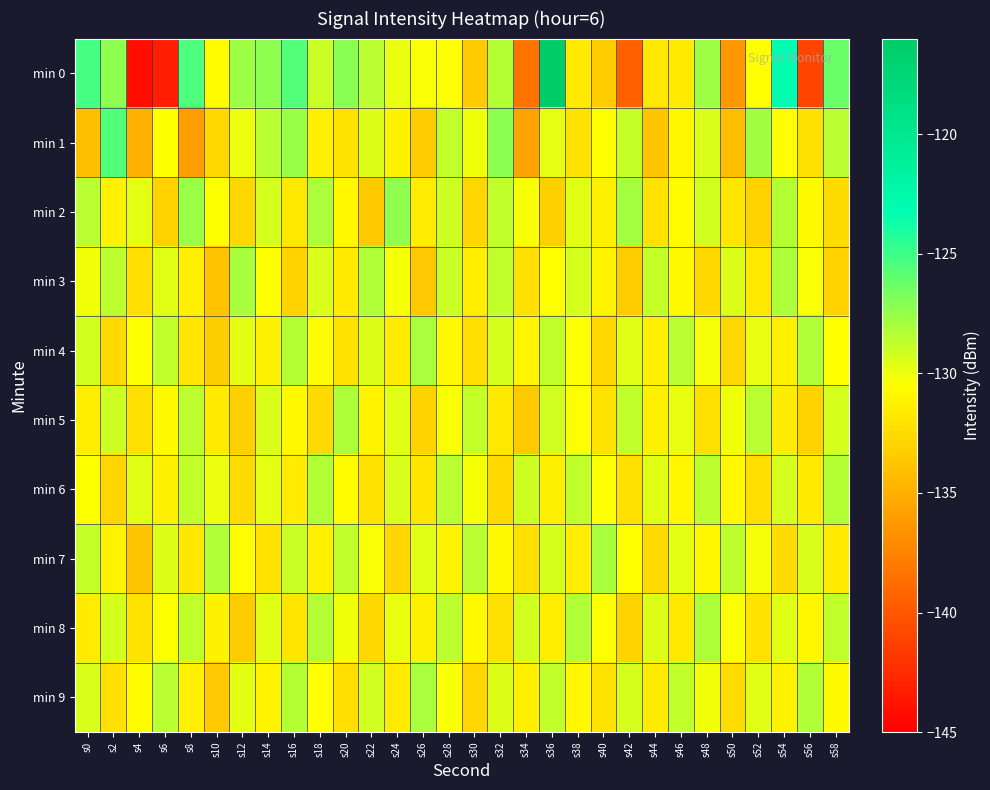

Reading left to right, extract all data points from this chart.

min 0: s0=-125.2	s2=-127.2	s4=-144.2	s6=-143.2	s8=-125.4	s10=-130.7	s12=-127.7	s14=-127.3	s16=-125.6	s18=-129.0	s20=-127.1	s22=-128.5	s24=-129.9	s26=-130.3	s28=-130.4	s30=-133.5	s32=-128.4	s34=-138.4	s36=-116.3	s38=-131.7	s40=-133.4	s42=-139.4	s44=-131.8	s46=-131.7	s48=-127.7	s50=-136.3	s52=-130.6	s54=-123.1	s56=-141.1	s58=-126.2
min 1: s0=-134.2	s2=-125.6	s4=-135.0	s6=-130.4	s8=-136.0	s10=-132.7	s12=-130.0	s14=-128.5	s16=-127.6	s18=-131.4	s20=-132.0	s22=-129.5	s24=-131.2	s26=-133.4	s28=-128.7	s30=-130.1	s32=-127.3	s34=-135.6	s36=-129.8	s38=-132.1	s40=-130.5	s42=-128.9	s44=-133.7	s46=-131.0	s48=-129.4	s50=-134.2	s52=-127.8	s54=-130.6	s56=-132.3	s58=-128.5
min 2: s0=-128.5	s2=-131.2	s4=-129.8	s6=-133.1	s8=-127.6	s10=-130.4	s12=-132.7	s14=-129.3	s16=-131.8	s18=-128.2	s20=-130.9	s22=-133.5	s24=-127.4	s26=-131.6	s28=-129.1	s30=-132.8	s32=-128.7	s34=-130.3	s36=-133.2	s38=-129.6	s40=-131.4	s42=-128.0	s44=-132.1	s46=-130.7	s48=-129.2	s50=-131.9	s52=-133.0	s54=-128.4	s56=-130.8	s58=-132.5
min 3: s0=-130.1	s2=-128.6	s4=-132.4	s6=-129.7	s8=-131.3	s10=-133.8	s12=-128.1	s14=-130.5	s16=-132.9	s18=-129.4	s20=-131.7	s22=-128.3	s24=-130.2	s26=-133.6	s28=-129.0	s30=-131.5	s32=-128.8	s34=-132.2	s36=-130.6	s38=-129.3	s40=-131.1	s42=-133.4	s44=-128.9	s46=-130.8	s48=-132.7	s50=-129.5	s52=-131.8	s54=-128.2	s56=-130.3	s58=-133.1
min 4: s0=-129.2	s2=-132.6	s4=-130.4	s6=-128.7	s8=-131.9	s10=-133.3	s12=-129.8	s14=-131.2	s16=-128.4	s18=-130.7	s20=-132.1	s22=-129.5	s24=-131.6	s26=-128.1	s28=-130.9	s30=-132.4	s32=-129.3	s34=-131.0	s36=-128.8	s38=-130.5	s40=-132.8	s42=-129.6	s44=-131.3	s46=-128.5	s48=-130.2	s50=-132.7	s52=-129.9	s54=-131.4	s56=-128.3	s58=-130.6
min 5: s0=-131.5	s2=-129.1	s4=-132.3	s6=-130.8	s8=-128.6	s10=-131.7	s12=-133.2	s14=-129.4	s16=-130.9	s18=-132.6	s20=-128.2	s22=-131.1	s24=-129.7	s26=-132.9	s28=-130.3	s30=-128.9	s32=-131.8	s34=-133.5	s36=-129.2	s38=-130.6	s40=-132.0	s42=-128.8	s44=-131.4	s46=-129.9	s48=-132.2	s50=-130.1	s52=-128.5	s54=-131.6	s56=-133.0	s58=-129.3
min 6: s0=-130.4	s2=-132.8	s4=-129.6	s6=-131.3	s8=-128.7	s10=-130.0	s12=-132.5	s14=-129.8	s16=-131.6	s18=-128.3	s20=-130.7	s22=-132.1	s24=-129.4	s26=-131.9	s28=-128.5	s30=-130.2	s32=-132.6	s34=-129.1	s36=-131.4	s38=-128.8	s40=-130.5	s42=-132.3	s44=-129.7	s46=-131.0	s48=-128.6	s50=-130.9	s52=-132.4	s54=-129.3	s56=-131.7	s58=-128.4
min 7: s0=-128.9	s2=-131.2	s4=-133.7	s6=-129.5	s8=-131.8	s10=-128.3	s12=-130.6	s14=-132.1	s16=-129.0	s18=-131.4	s20=-128.7	s22=-130.3	s24=-132.8	s26=-129.6	s28=-131.1	s30=-128.5	s32=-130.8	s34=-132.2	s36=-129.3	s38=-131.5	s40=-128.1	s42=-130.4	s44=-132.6	s46=-129.8	s48=-131.0	s50=-128.6	s52=-130.2	s54=-132.5	s56=-129.4	s58=-131.7
min 8: s0=-131.6	s2=-129.3	s4=-132.0	s6=-130.5	s8=-128.8	s10=-131.2	s12=-133.4	s14=-129.7	s16=-131.9	s18=-128.4	s20=-130.1	s22=-132.7	s24=-129.9	s26=-131.3	s28=-128.6	s30=-130.8	s32=-132.3	s34=-129.2	s36=-131.5	s38=-128.3	s40=-130.6	s42=-132.9	s44=-129.5	s46=-131.8	s48=-128.2	s50=-130.4	s52=-132.1	s54=-129.6	s56=-131.0	s58=-128.7
min 9: s0=-129.4	s2=-132.2	s4=-130.7	s6=-128.5	s8=-131.3	s10=-133.6	s12=-129.8	s14=-131.1	s16=-128.4	s18=-130.6	s20=-132.4	s22=-129.2	s24=-131.7	s26=-128.1	s28=-130.3	s30=-132.8	s32=-129.5	s34=-131.4	s36=-128.7	s38=-130.9	s40=-132.0	s42=-129.3	s44=-131.6	s46=-128.8	s48=-130.1	s50=-132.5	s52=-129.7	s54=-131.2	s56=-128.3	s58=-130.8